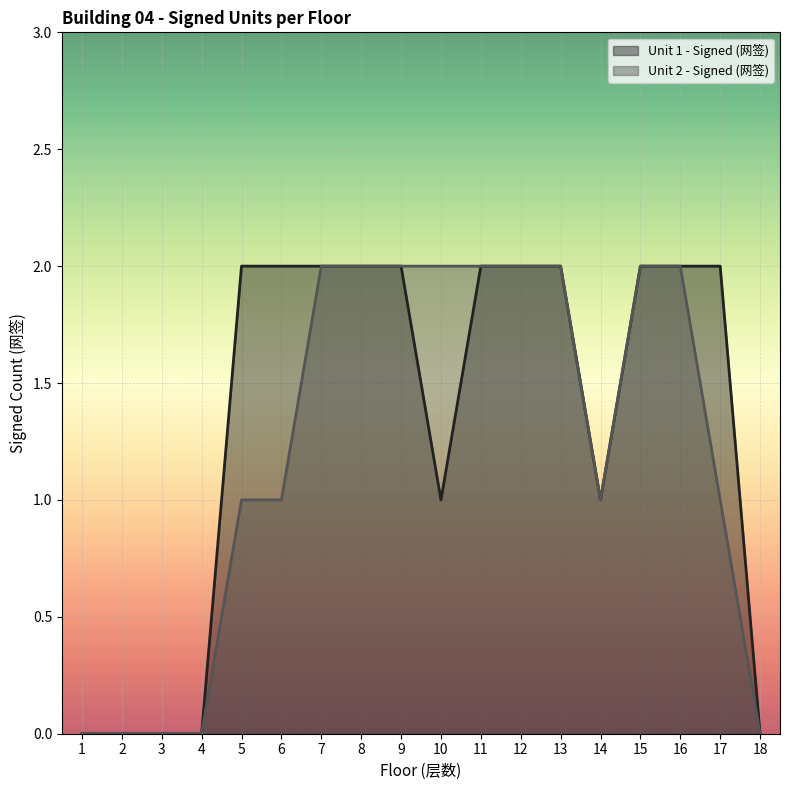

List the series in order of their peak value, highest first.

Unit 1 - Signed (网签), Unit 2 - Signed (网签)